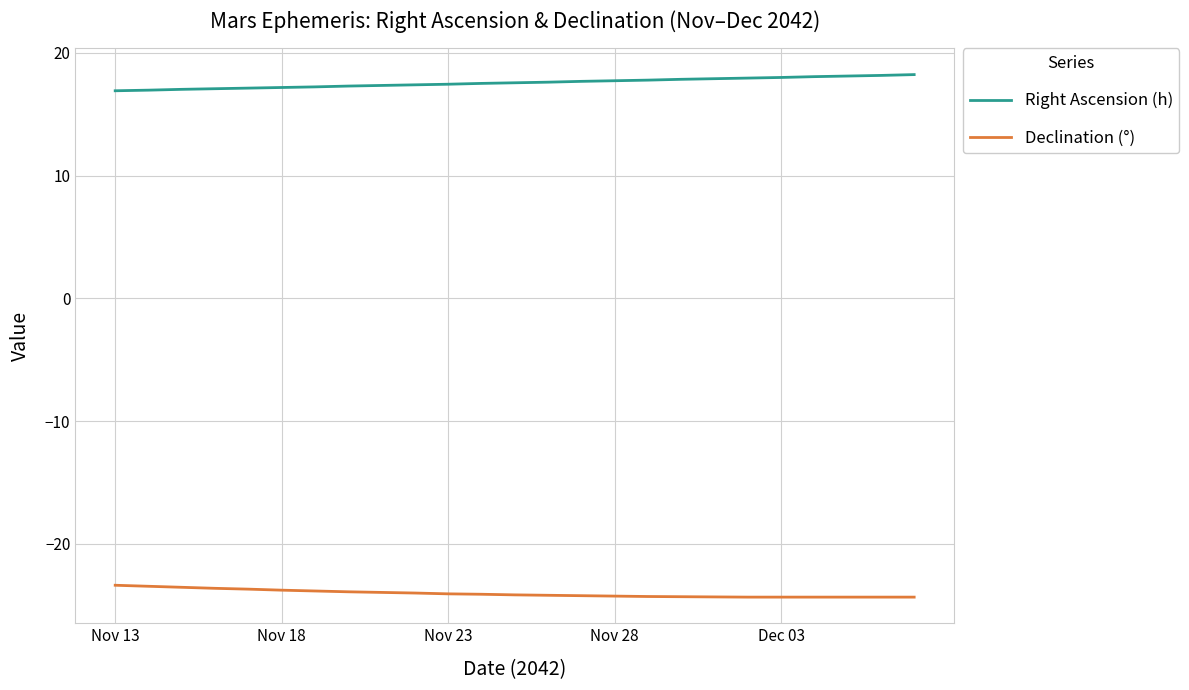

What is the minimum value shown in the chart?

-24.3